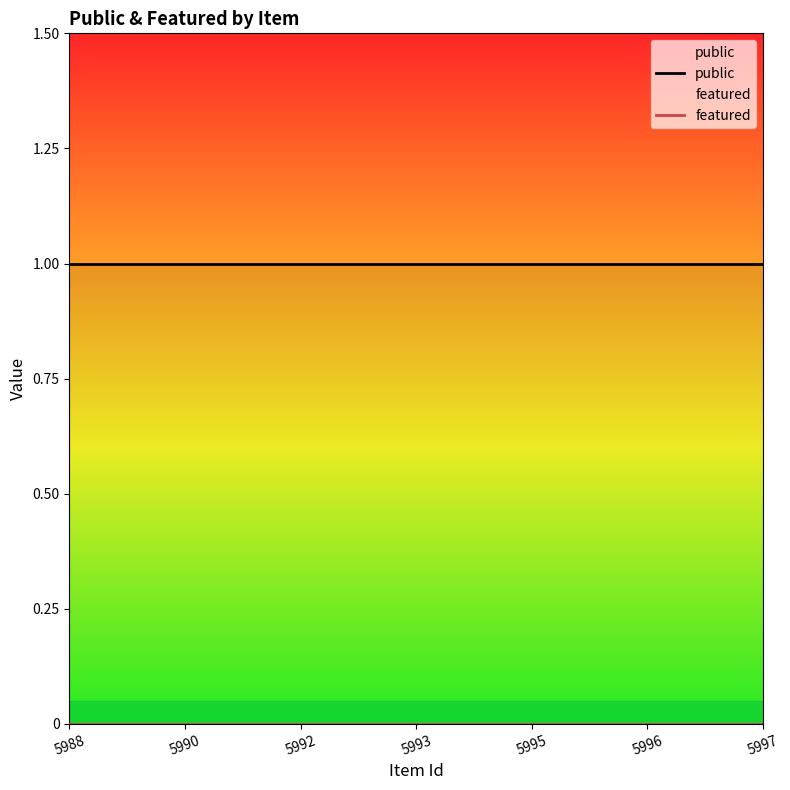

At which label does public reach its peak?

5988